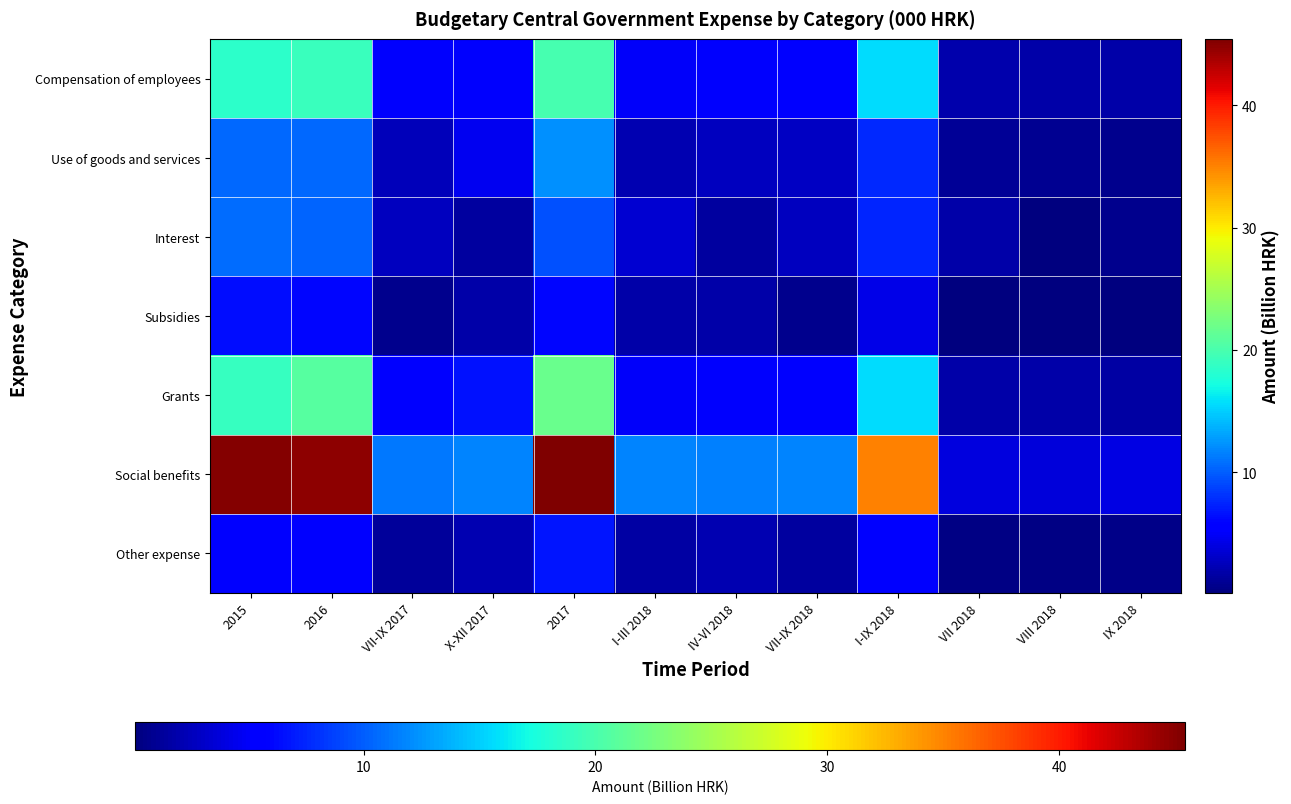

Which series has the widest spread of values?

Social benefits